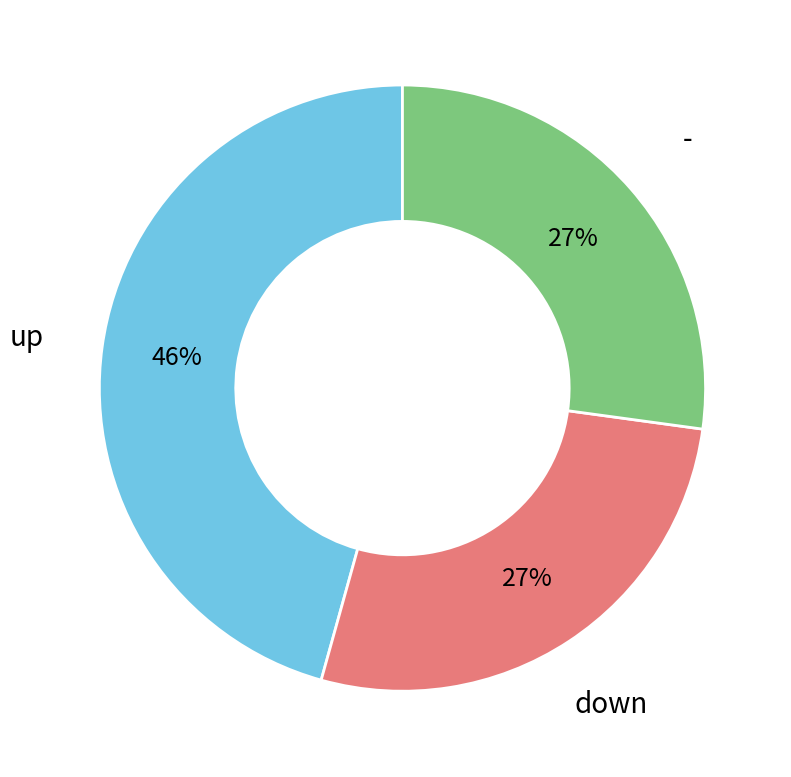

To the nearest percent, what is the difference between the largest and smallest slice percentages?

19%